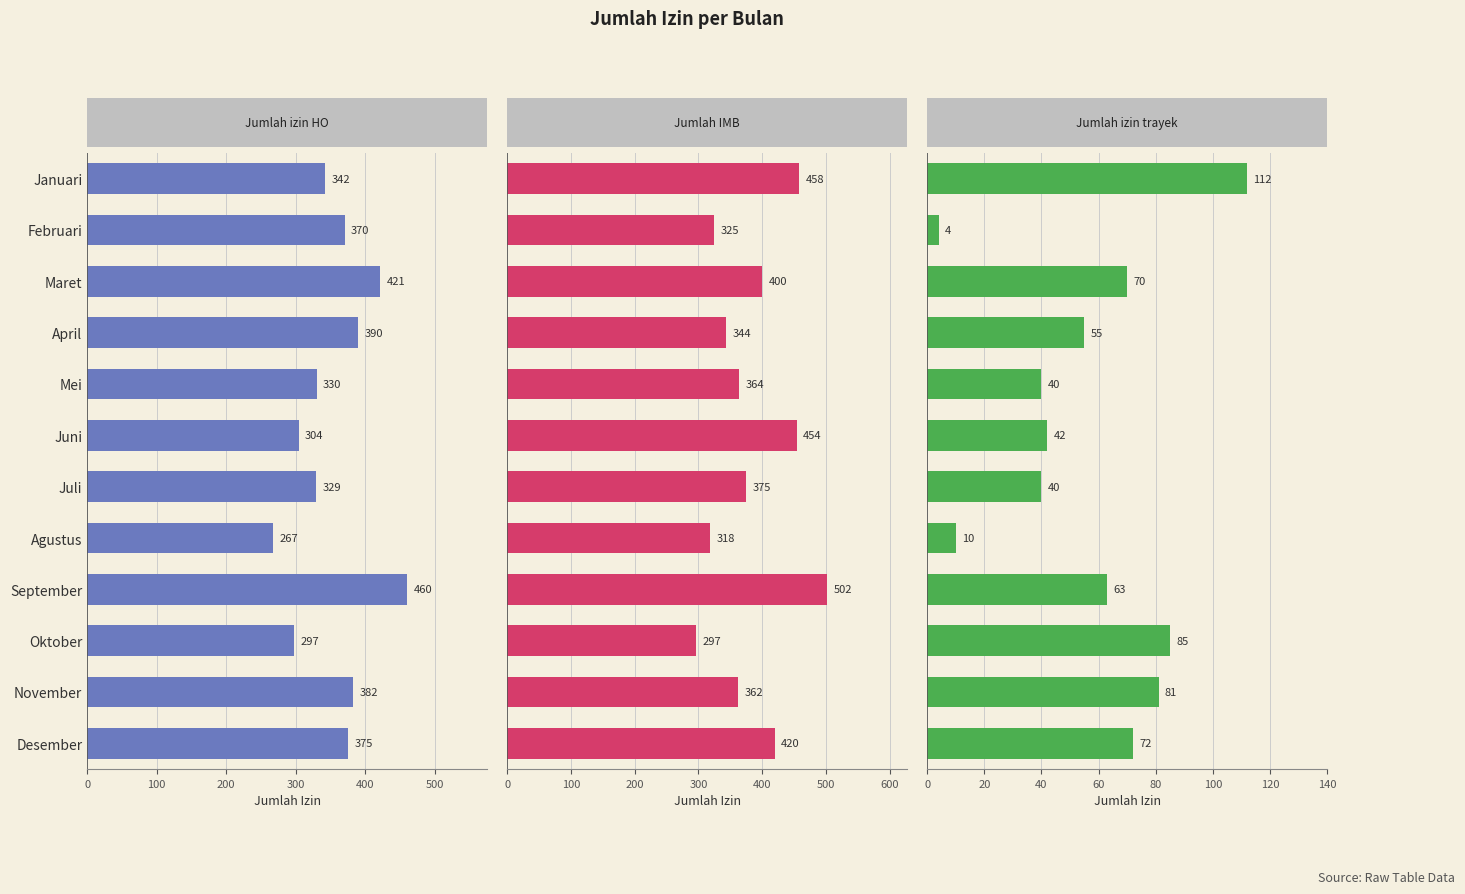

Is it true that Jumlah izin HO equals 85 at 600?

False